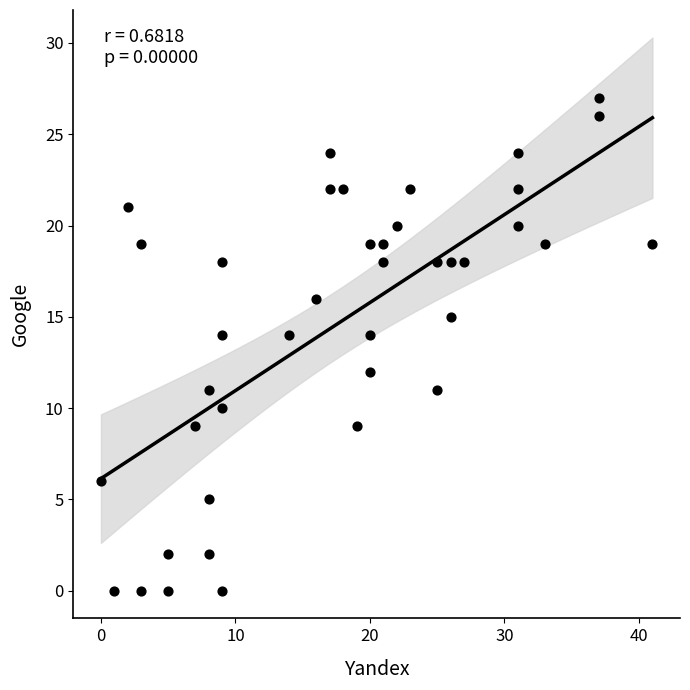

What is the range of Y values (max minus min)?

27